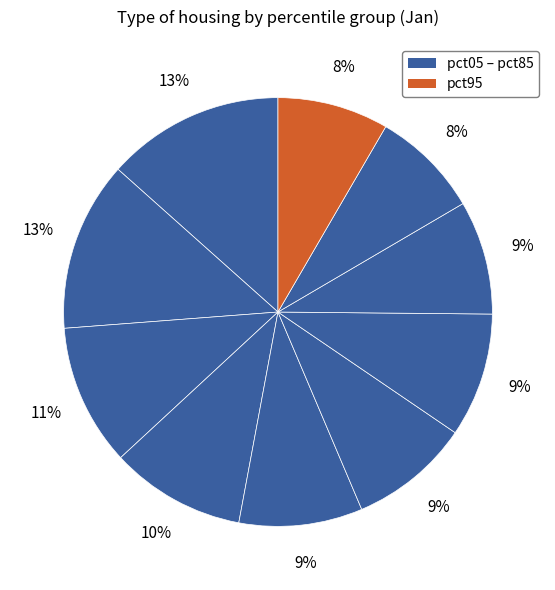

How many slices are in this pie chart?

10